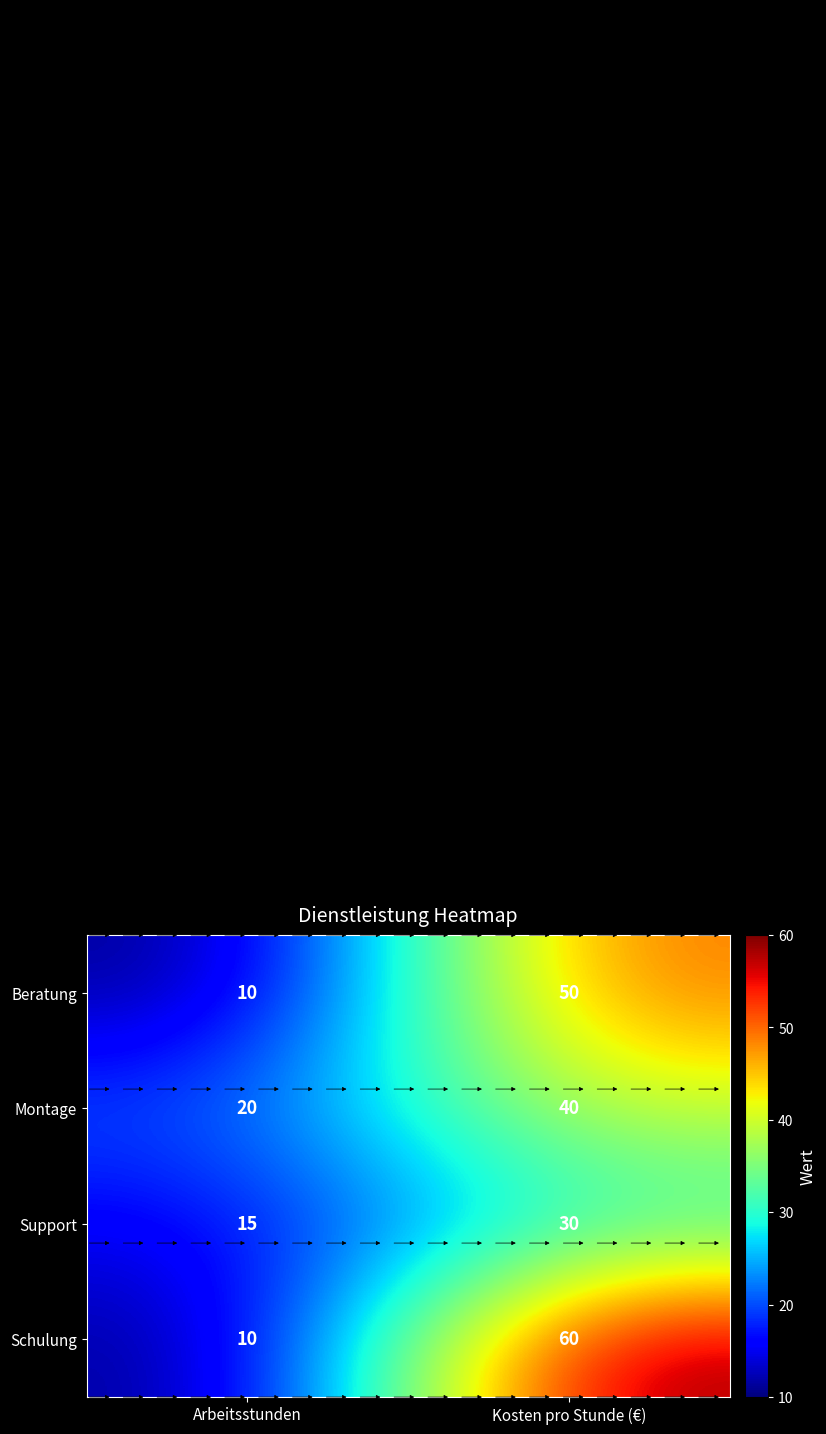

What value does the Beratung series have at Arbeitsstunden, to the nearest 5?

10